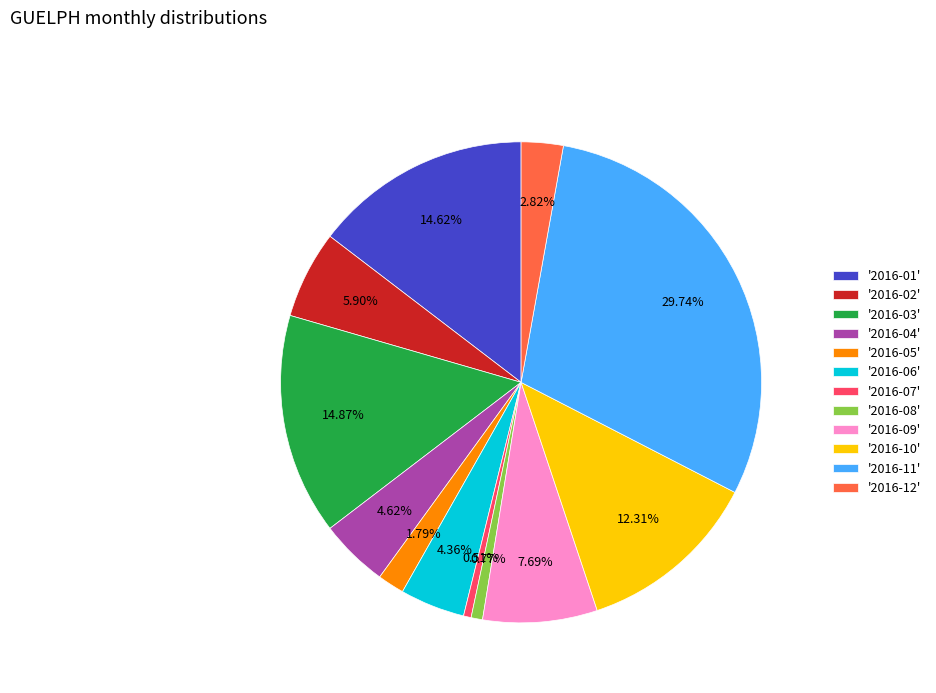

Does any single category account for the majority?

No